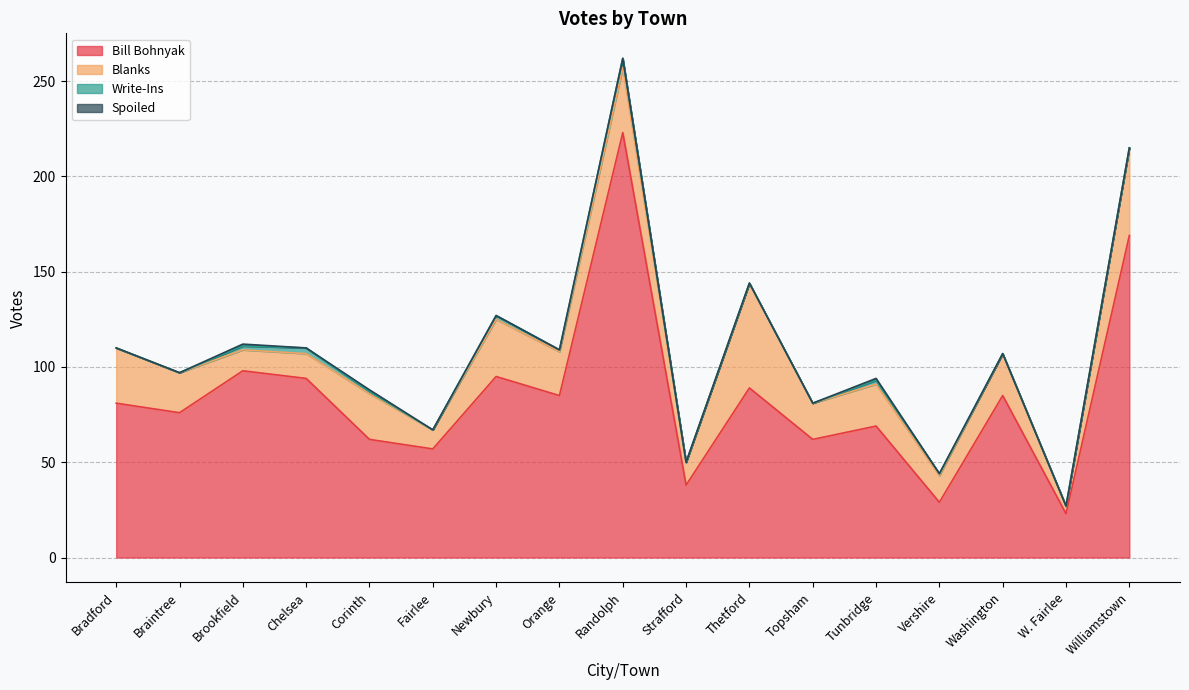

What is the label of the 9th point from the left?

Randolph